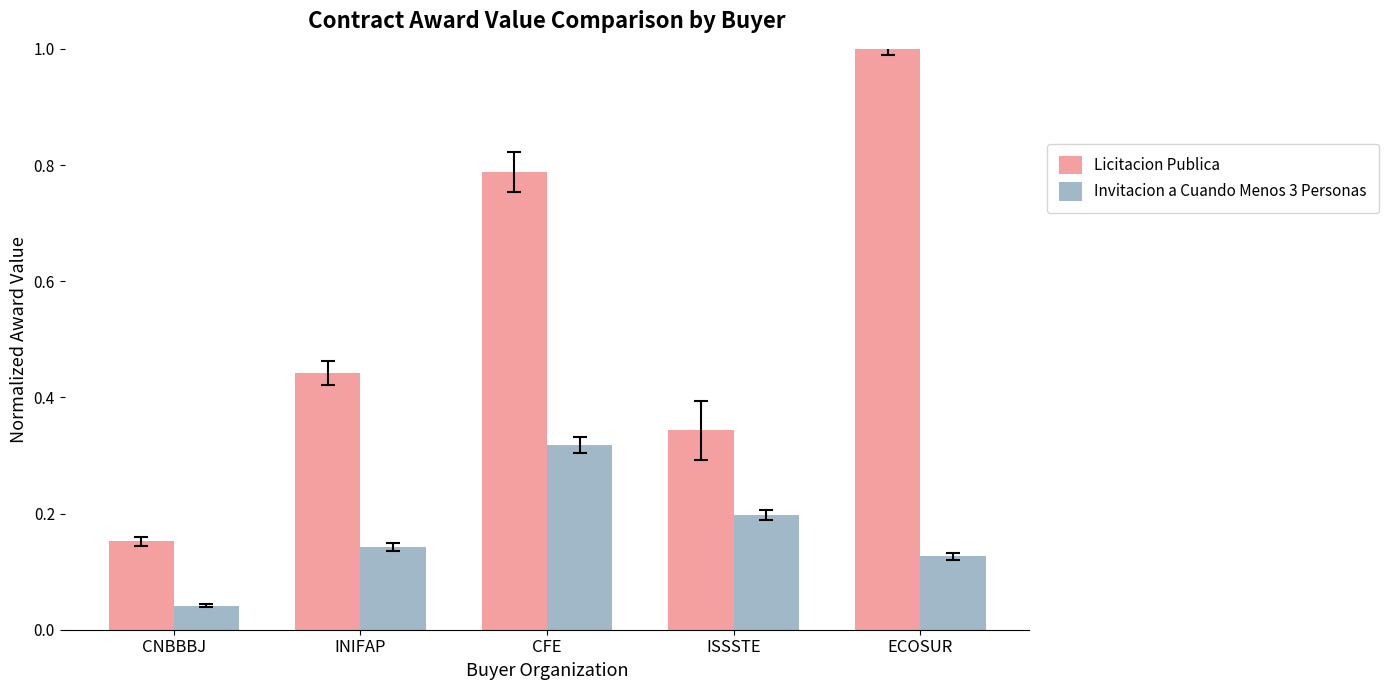

What is the greatest value displayed?

1.0